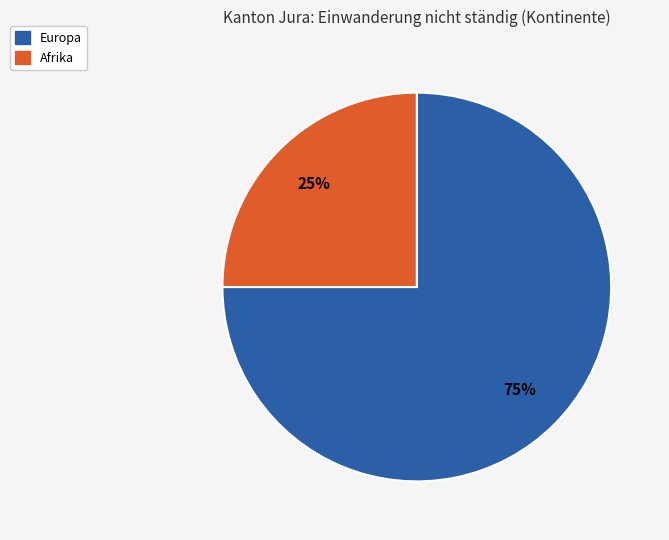

How many segments does this pie chart have?

2